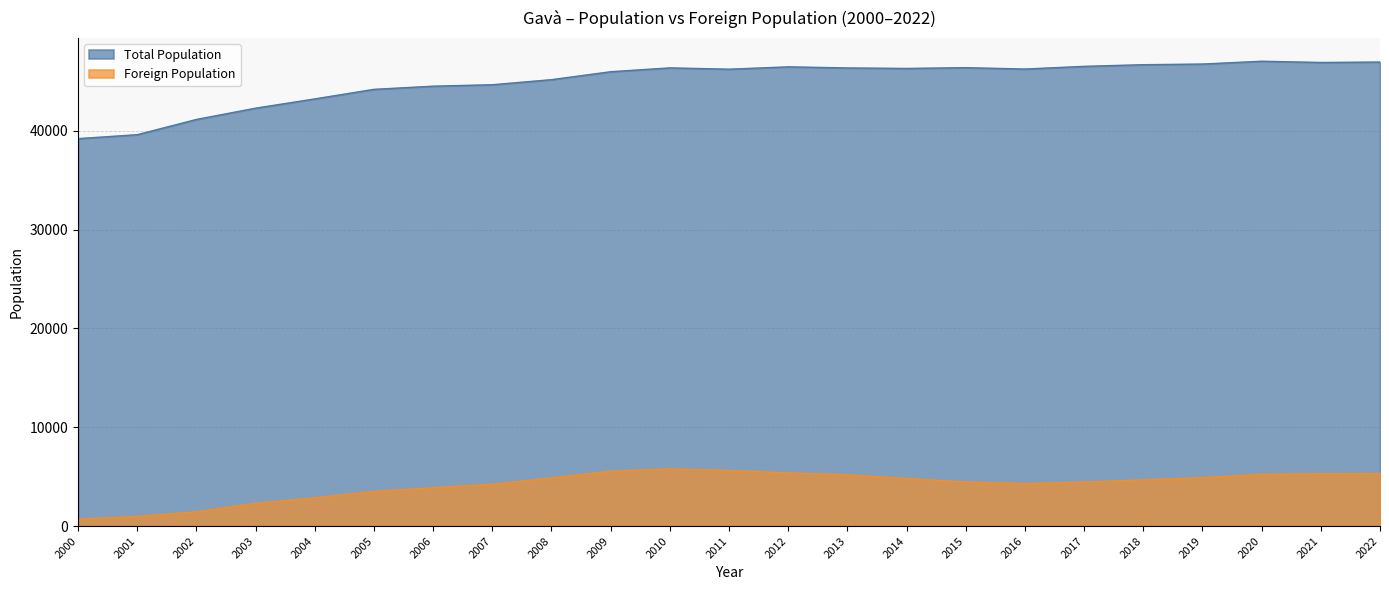

True or false: Total Population has a value of 46326 at 2014.

True